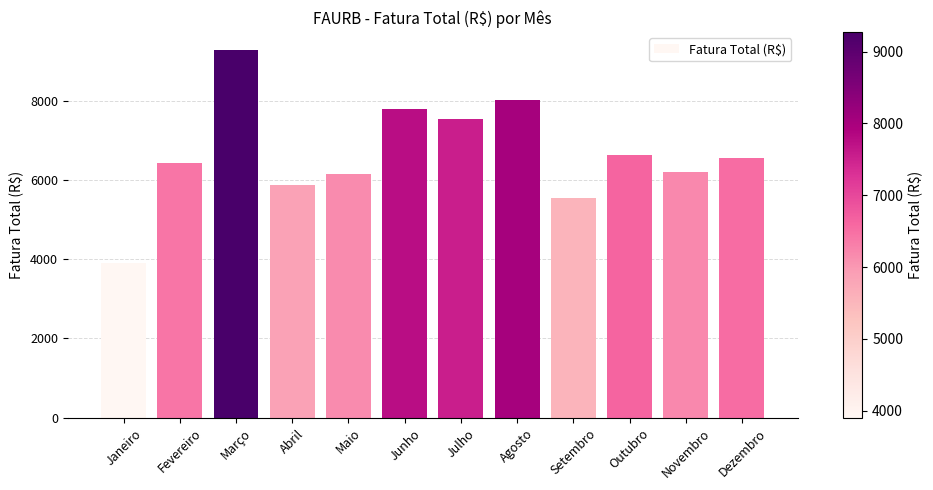

What is the label of the 5th bar from the right?

Agosto